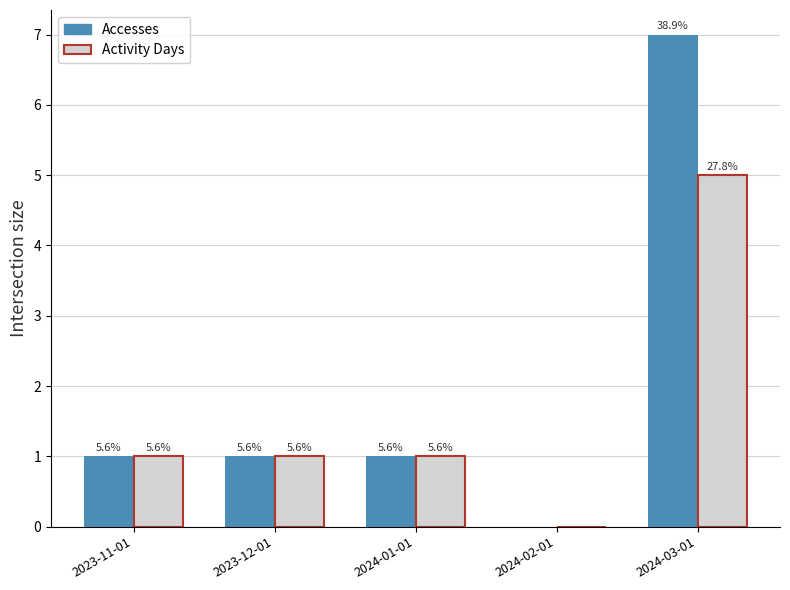

Which category has the highest value in the Accesses series?

2024-03-01